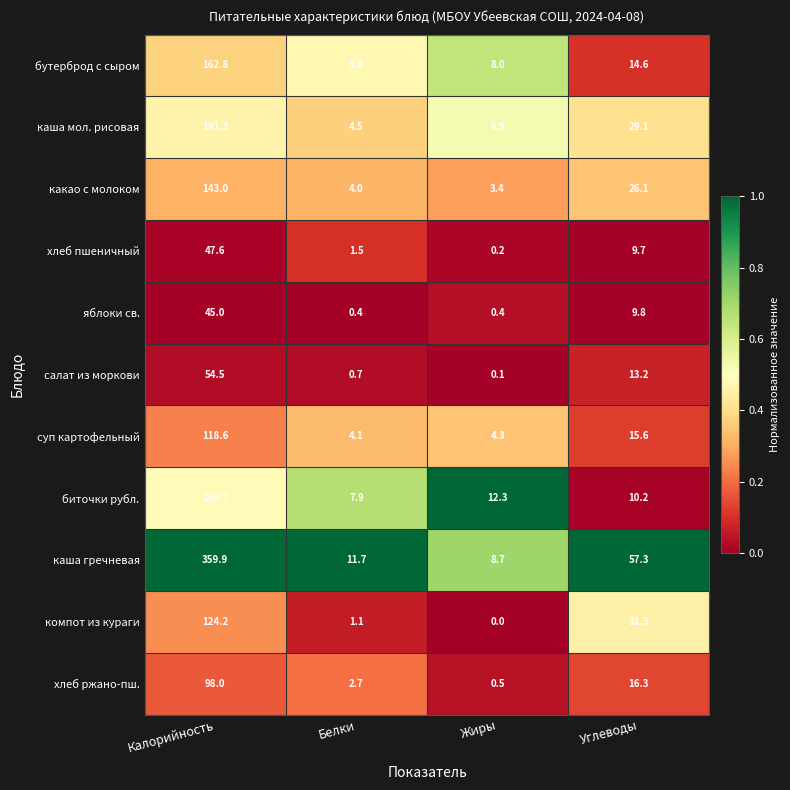

At which label does какао с молоком reach its minimum?

Жиры